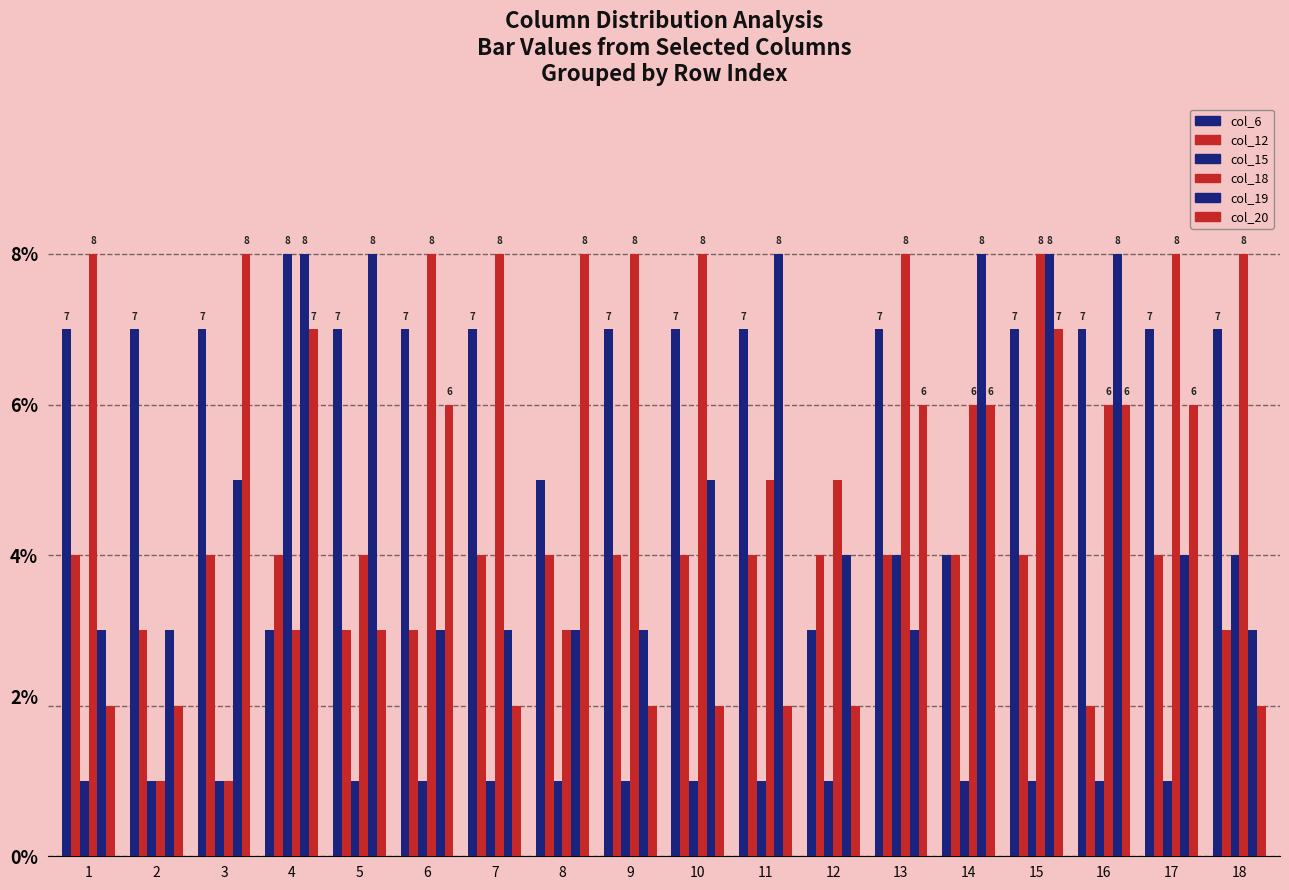

How many bars are there in each group?

6